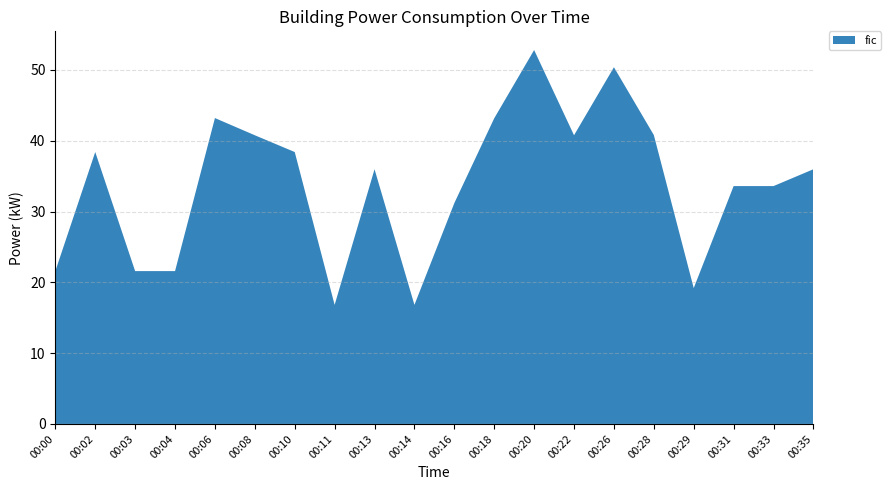

Reading left to right, transcribe all the data shown in this chart.

00:00=21.6	00:02=38.4	00:03=21.6	00:04=21.6	00:06=43.2	00:08=40.8	00:10=38.4	00:11=16.8	00:13=36.0	00:14=16.8	00:16=31.2	00:18=43.2	00:20=52.8	00:22=40.8	00:26=50.4	00:28=40.8	00:29=19.2	00:31=33.6	00:33=33.6	00:35=36.0